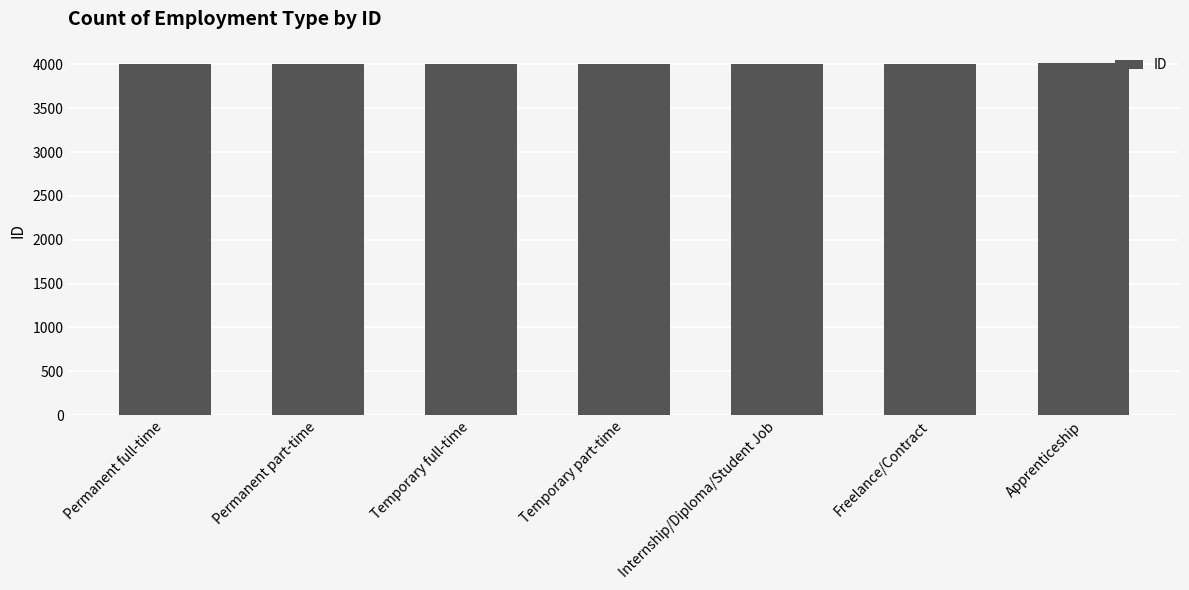

What is the value of the 2nd bar from the left?

4007